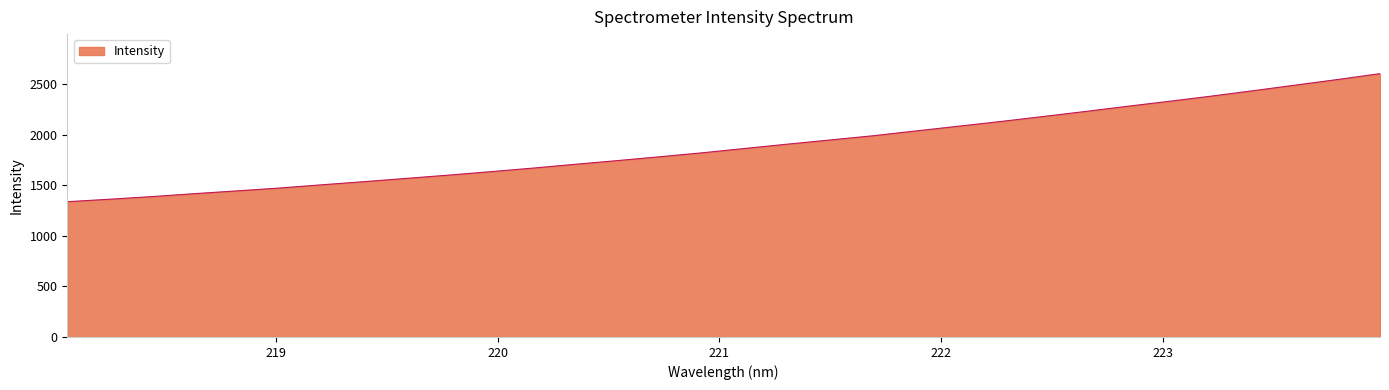

What is the greatest value displayed?

2602.1